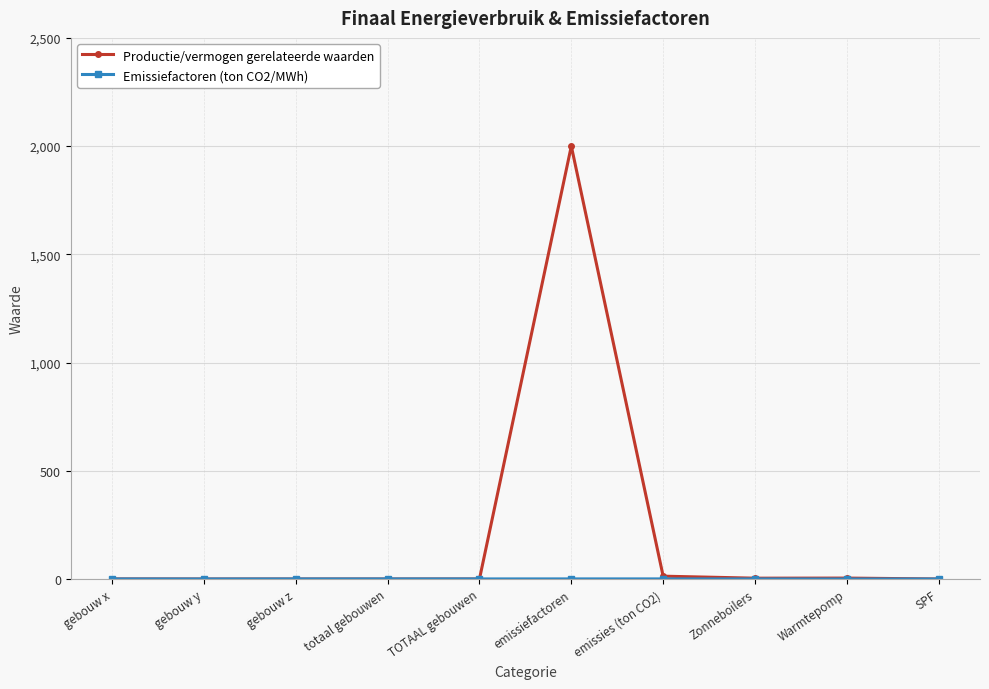

At how many categories does at least one series exceed 1227?

1